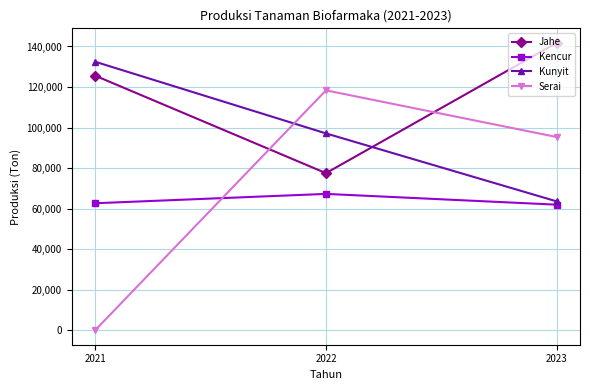

True or false: Serai has a value of -72201 at 2021.

False